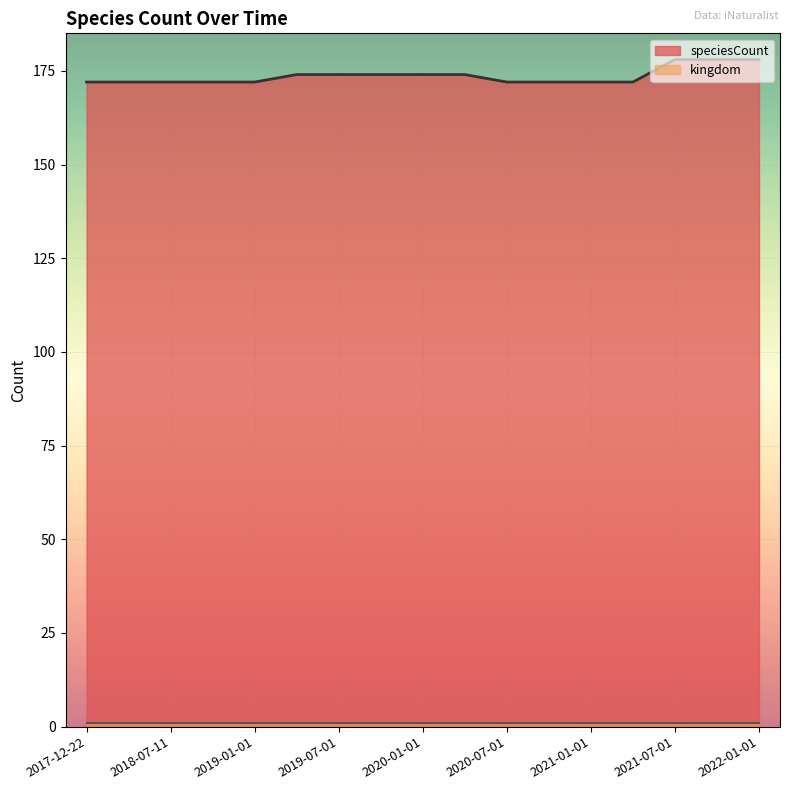

What position from the right is 2019-01-01?

13